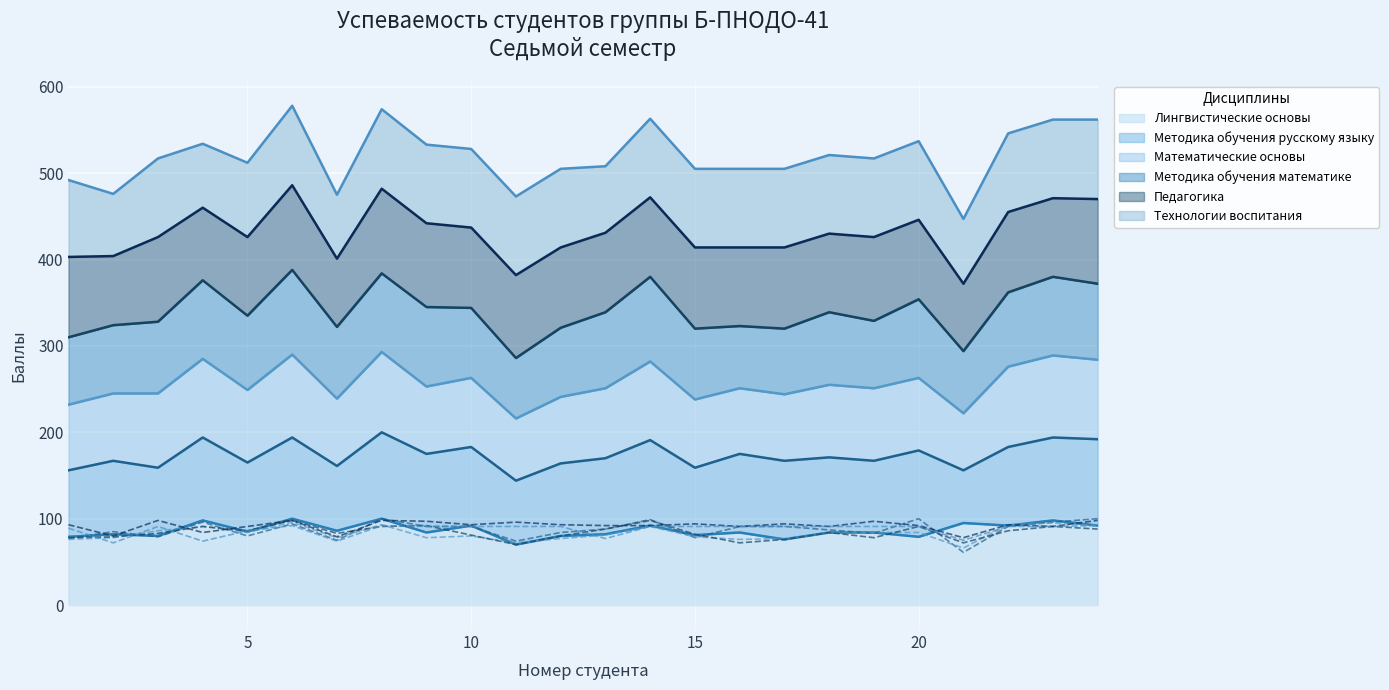

Reading right to left, list all the values displayed in this chart.

Лингвистические основы: 24=92	23=98	22=92	21=95	20=79	19=84	18=84	17=76	16=84	15=81	14=92	13=82	12=80	11=70	10=92	9=84	8=100	7=86	6=100	5=85	4=98	3=80	2=82	1=79
Методика обучения русскому языку: 24=100	23=96	22=91	21=61	20=100	19=83	18=87	17=91	16=91	15=78	14=99	13=88	12=84	11=74	10=91	9=91	8=100	7=75	6=94	5=80	4=96	3=79	2=85	1=77
Математические основы: 24=92	23=95	22=93	21=66	20=84	19=84	18=84	17=77	16=76	15=79	14=91	13=81	12=77	11=72	10=80	9=78	8=93	7=78	6=96	5=84	4=91	3=86	2=78	1=76
Методика обучения математике: 24=88	23=91	22=86	21=72	20=91	19=78	18=84	17=76	16=72	15=82	14=98	13=88	12=80	11=70	10=81	9=92	8=91	7=83	6=98	5=86	4=91	3=83	2=79	1=78
Педагогика: 24=98	23=91	22=93	21=78	20=92	19=97	18=91	17=94	16=91	15=94	14=92	13=92	12=93	11=96	10=93	9=97	8=98	7=79	6=98	5=91	4=84	3=98	2=80	1=93
Технологии воспитания: 24=92	23=91	22=91	21=75	20=91	19=91	18=91	17=91	16=91	15=91	14=91	13=77	12=91	11=91	10=91	9=91	8=92	7=74	6=92	5=86	4=74	3=91	2=72	1=89